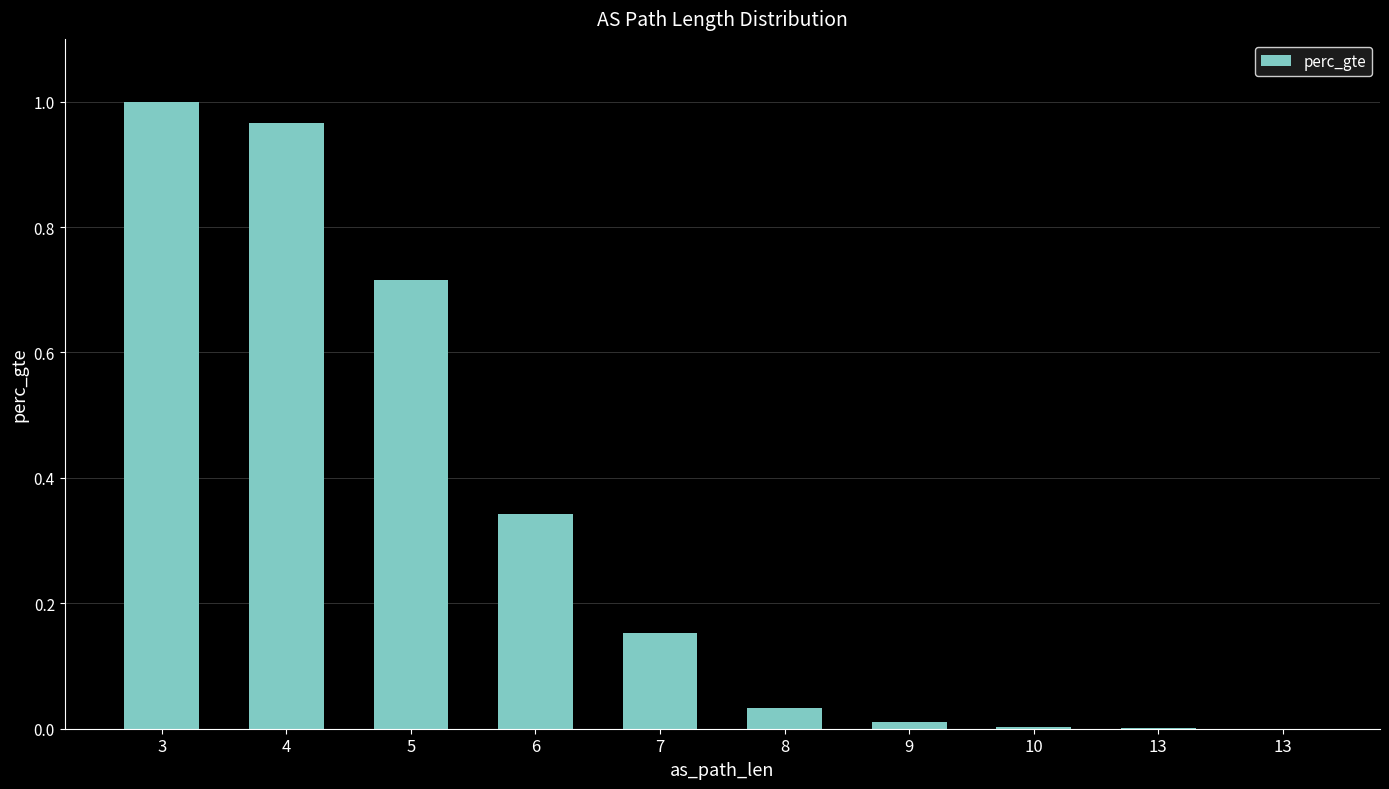

Are the bars horizontal?

No